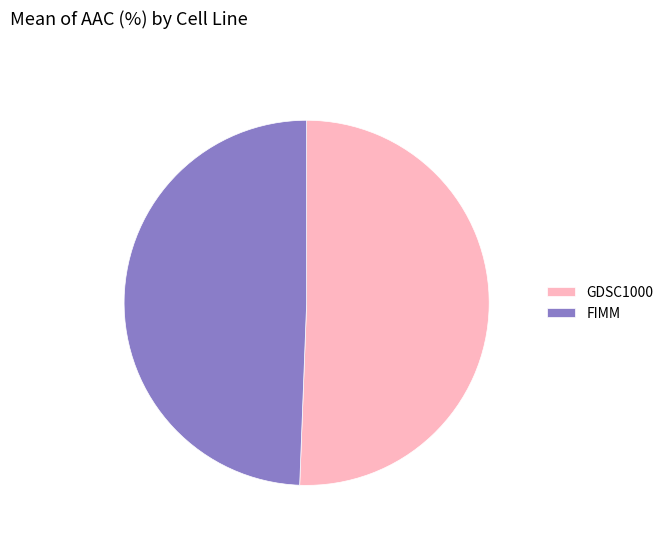

Combined, do FIMM and GDSC1000 account for over 50%?

Yes